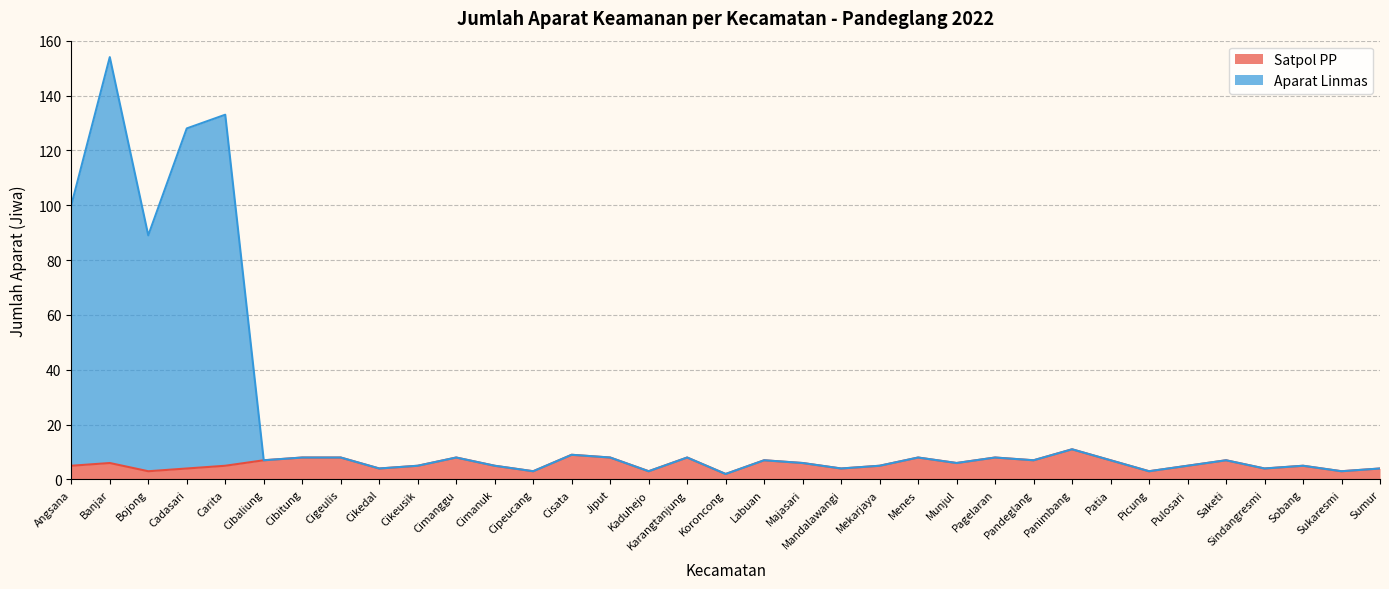

Reading right to left, transcribe all the data shown in this chart.

Satpol PP: 4	3	5	4	7	5	3	7	11	7	8	6	8	5	4	6	7	2	8	3	8	9	3	5	8	5	4	8	8	7	5	4	3	6	5
Aparat Linmas: 4	3	5	4	7	5	3	7	11	7	8	6	8	5	4	6	7	2	8	3	8	9	3	5	8	5	4	8	8	7	133	128	89	154	100